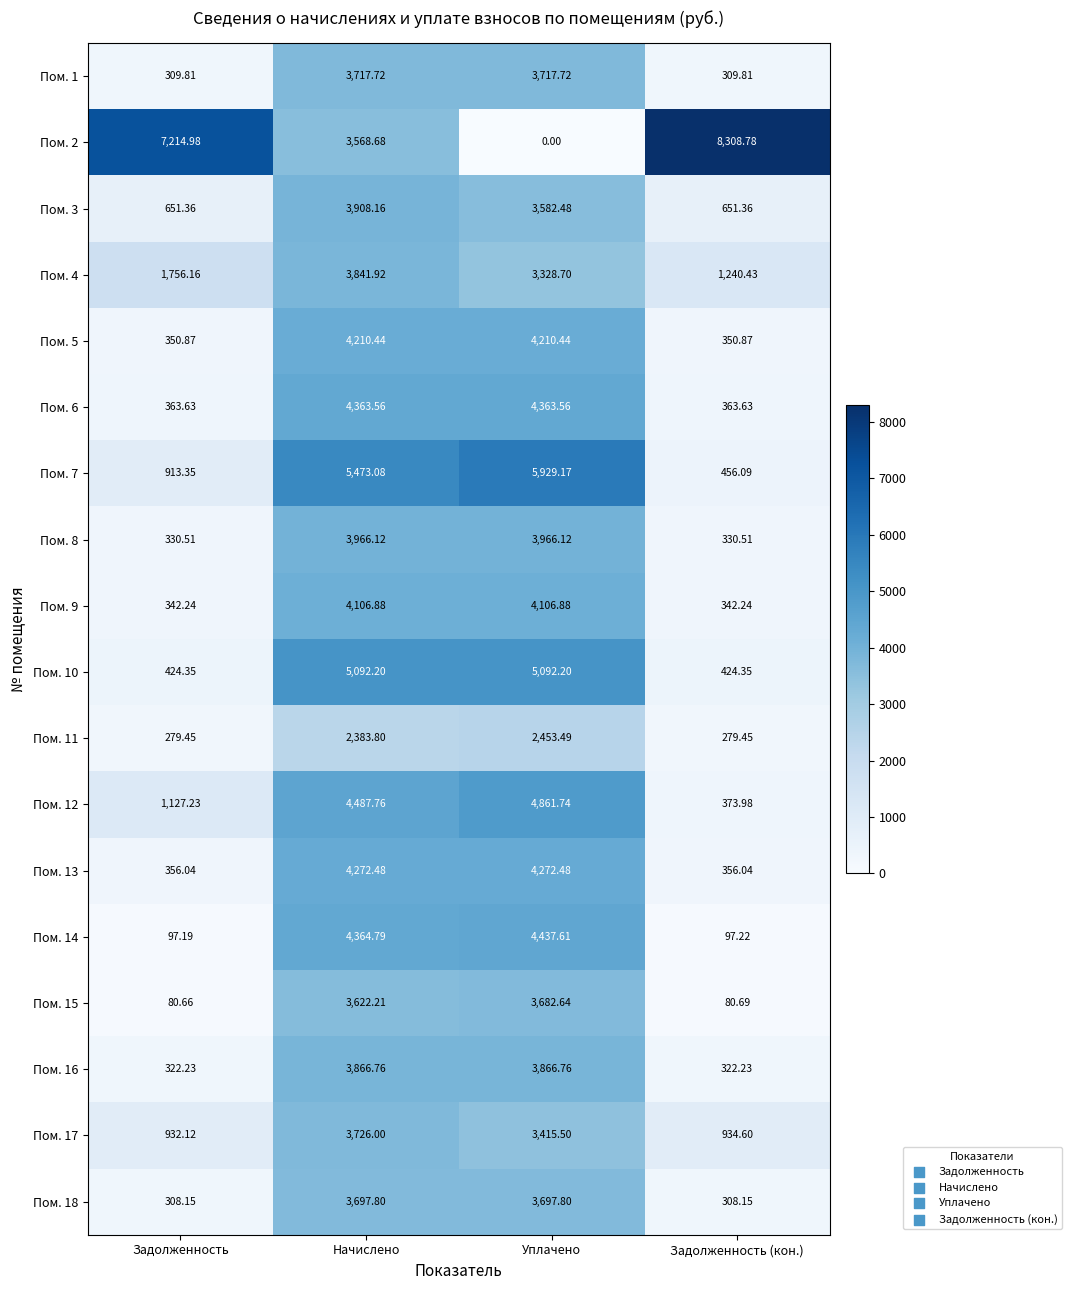

At which category is the sum across all series the highest?

Начислено